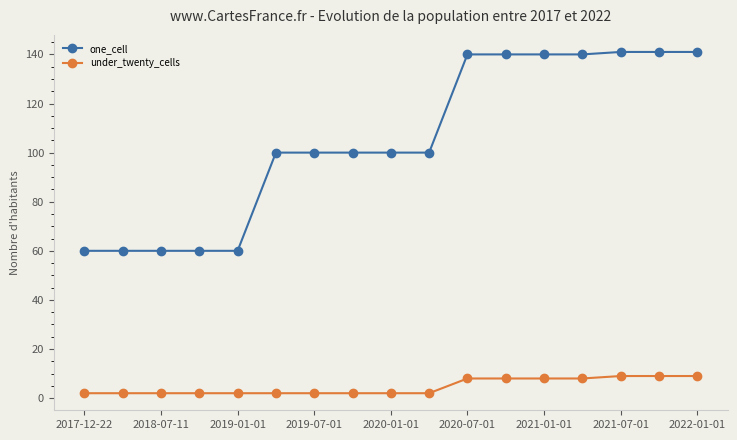

True or false: one_cell and under_twenty_cells intersect in this chart.

False